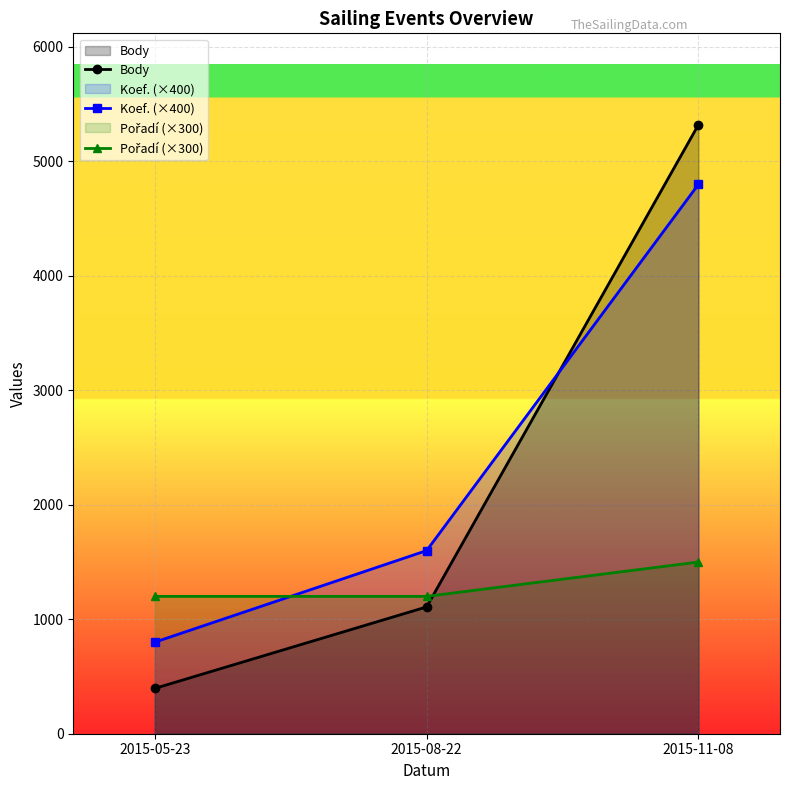

What is the average value of the Koef. (×400) series?

2400